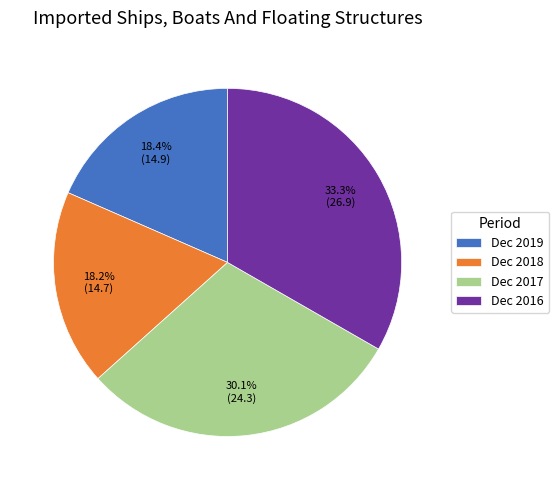

What percentage is NOT represented by Dec 2017?

69.9%